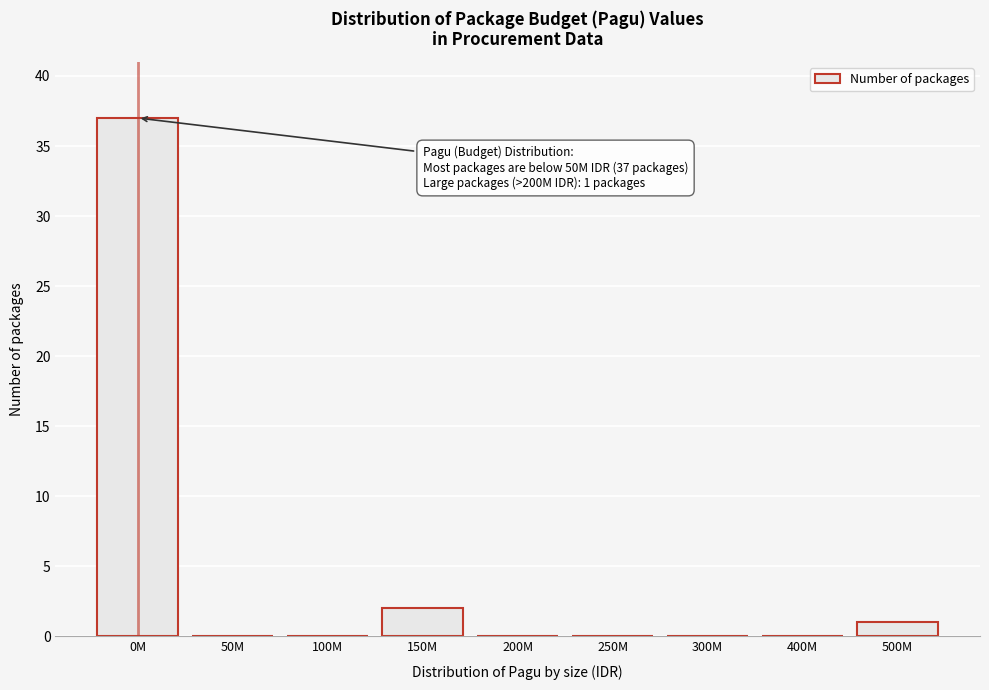

Reading left to right, transcribe all the data shown in this chart.

0M=37	50M=0	100M=0	150M=2	200M=0	250M=0	300M=0	400M=0	500M=1